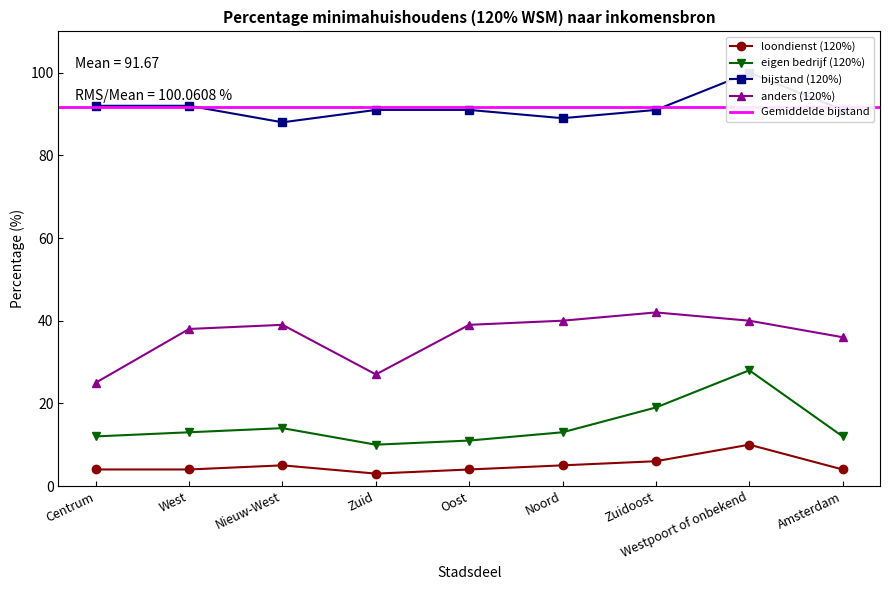

Which series has the widest spread of values?

eigen bedrijf (120%)